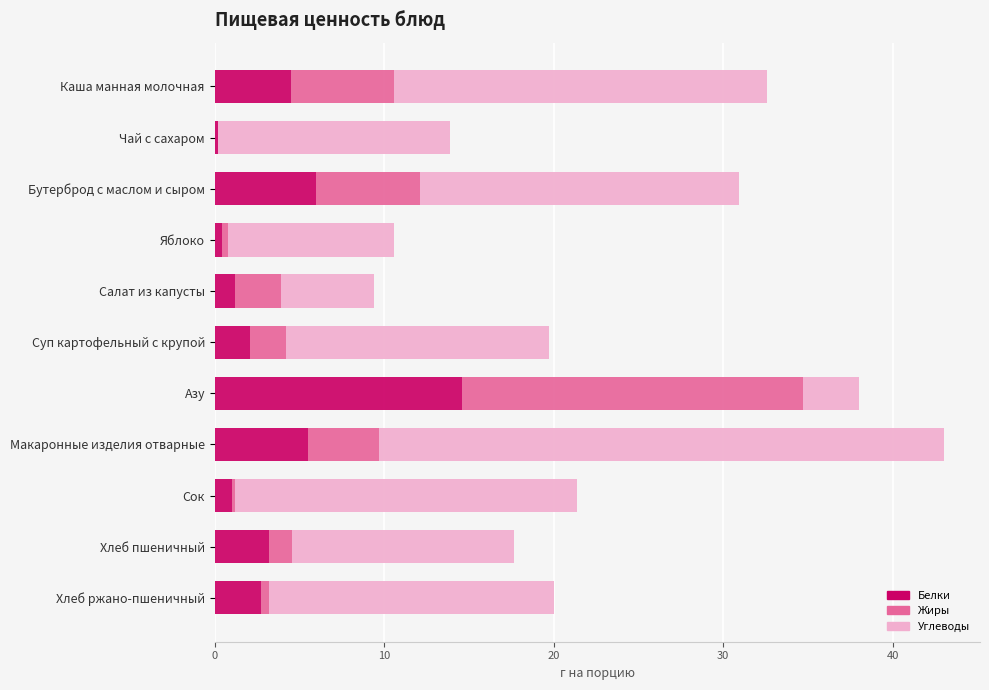

At which label does Белки reach its peak?

Азу